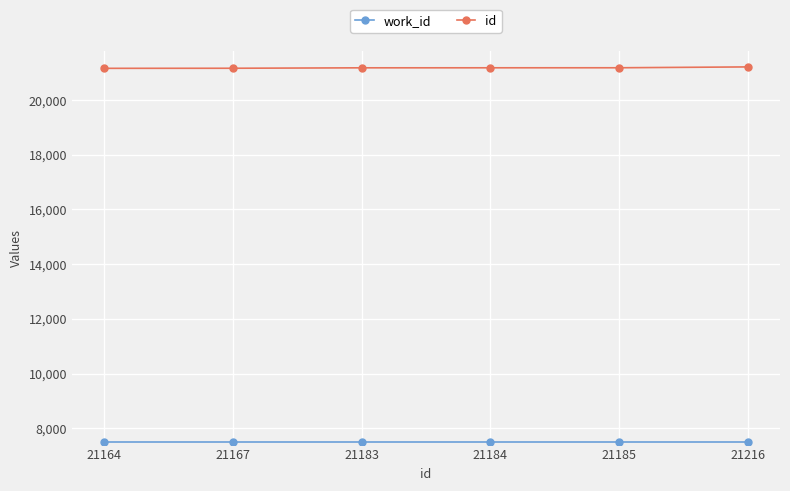

Is it true that id equals 21183 at 21183?

True